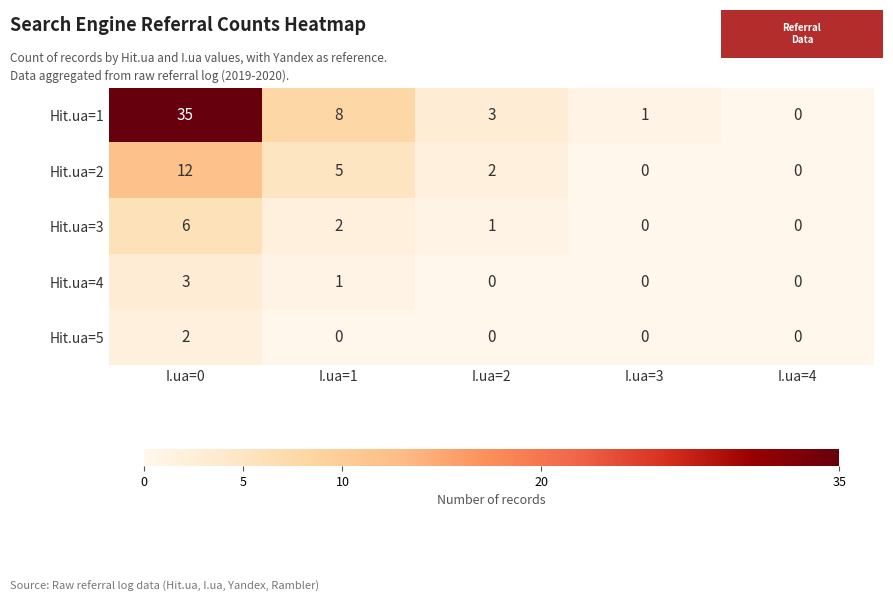

Reading left to right, transcribe all the data shown in this chart.

Hit.ua=1: 35	8	3	1	0
Hit.ua=2: 12	5	2	0	0
Hit.ua=3: 6	2	1	0	0
Hit.ua=4: 3	1	0	0	0
Hit.ua=5: 2	0	0	0	0